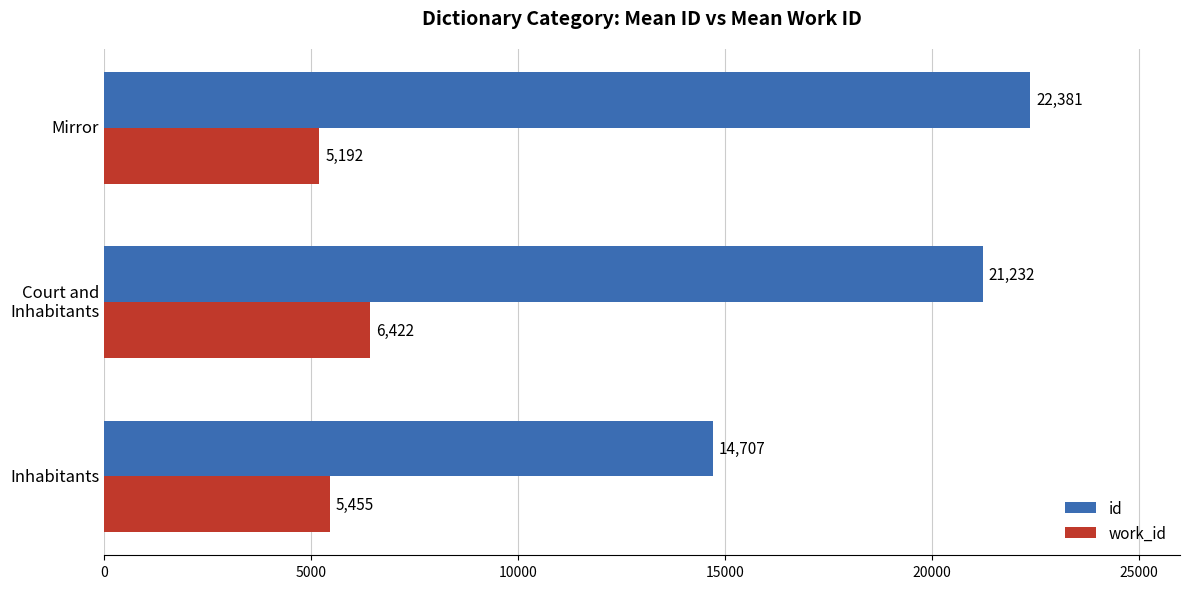

Is it true that work_id equals 5192 at Mirror?

True